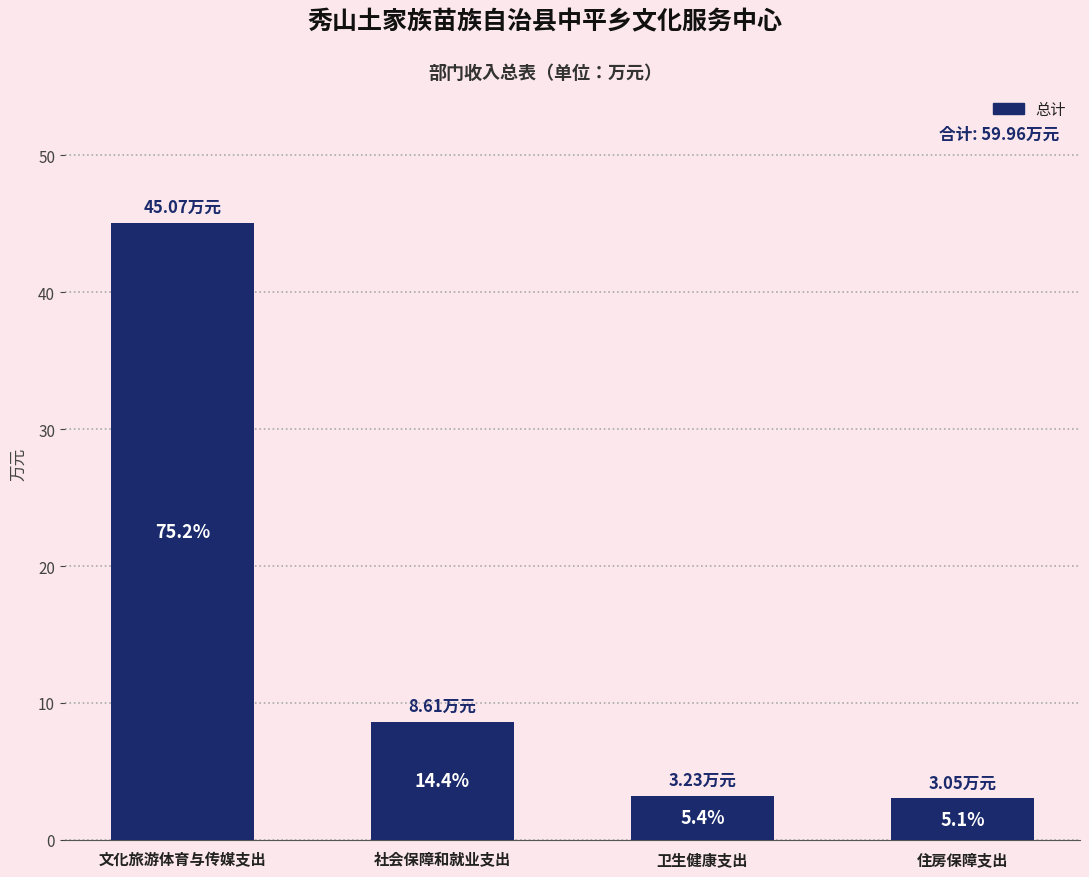

How many bars are there in total?

4